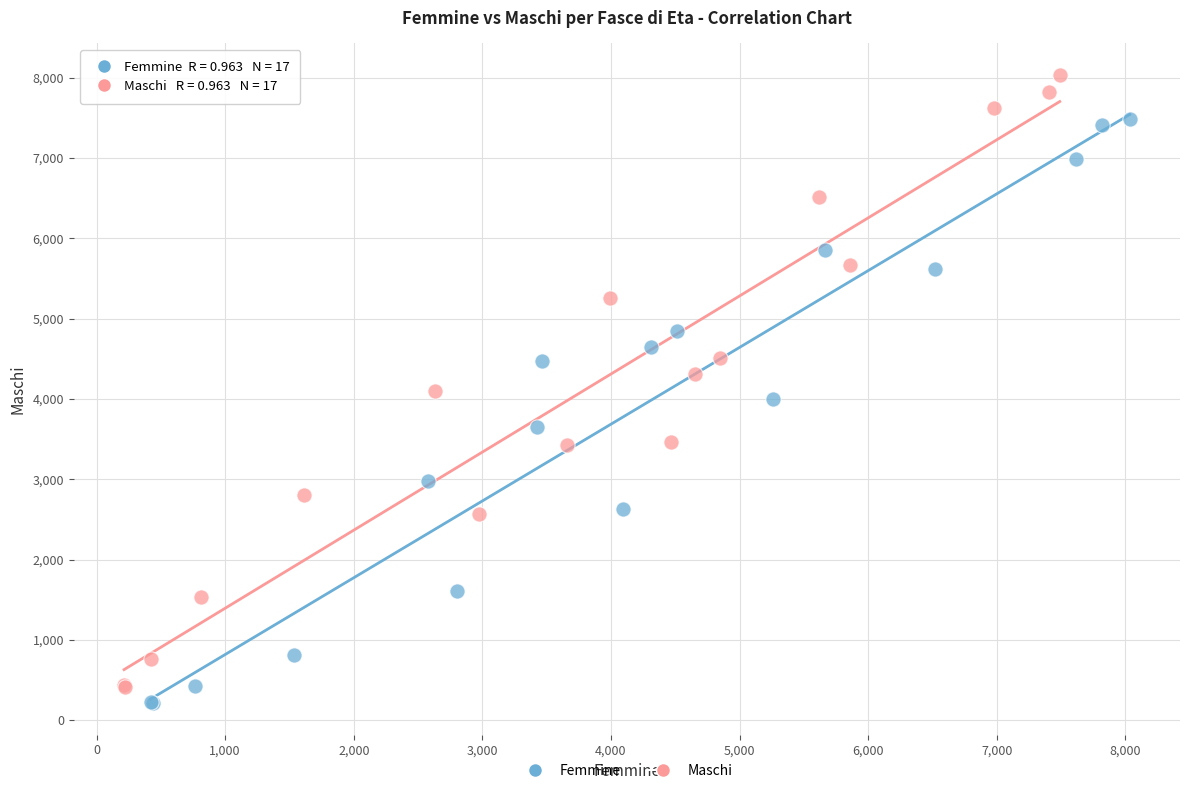

What are all the series names shown in the legend?

Femmine, Maschi